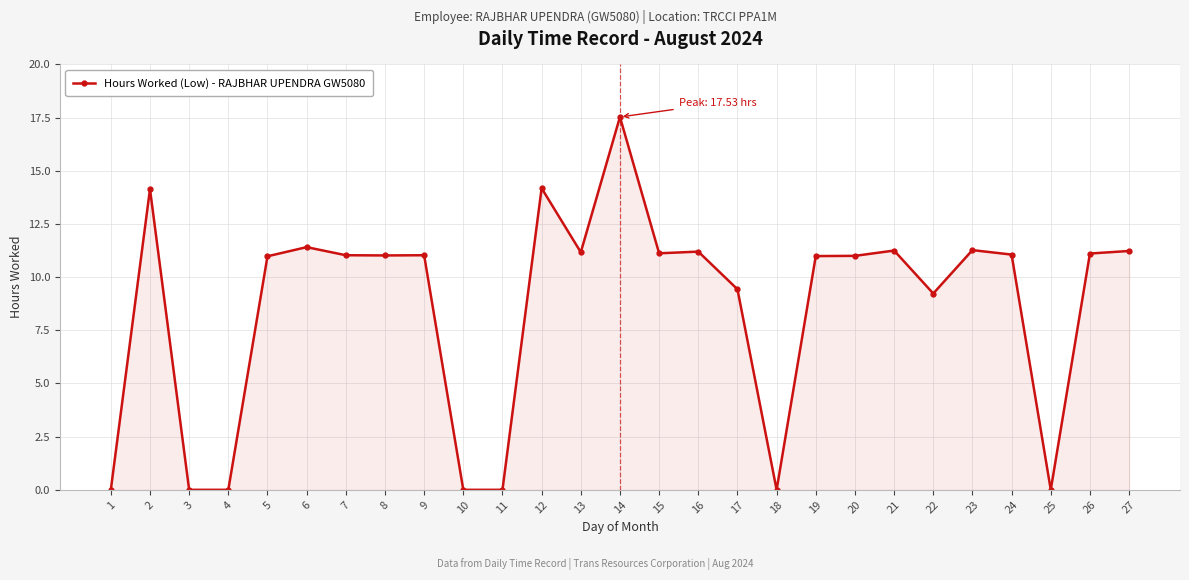

What is the change in value from 4 to 19?

+11.0